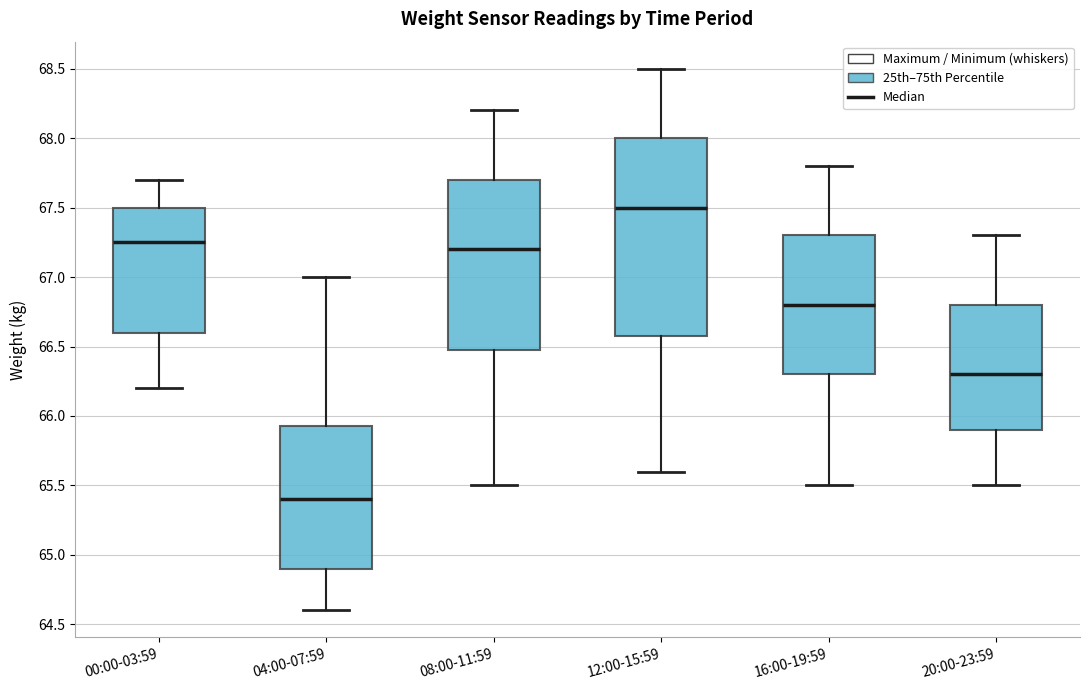

Reading left to right, read every box against the y-axis: the position of its median line, the range the box covers, and the ends of its whiskers. The values are not printed on the chart, so give them approximately, as read against the axis.

00:00-03:59: median 67.25, box 66.60 to 67.50, whiskers 66.20 to 67.70
04:00-07:59: median 65.40, box 64.90 to 65.95, whiskers 64.60 to 67.00
08:00-11:59: median 67.20, box 66.50 to 67.70, whiskers 65.50 to 68.20
12:00-15:59: median 67.50, box 66.60 to 68.00, whiskers 65.60 to 68.50
16:00-19:59: median 66.80, box 66.30 to 67.30, whiskers 65.50 to 67.80
20:00-23:59: median 66.30, box 65.90 to 66.80, whiskers 65.50 to 67.30